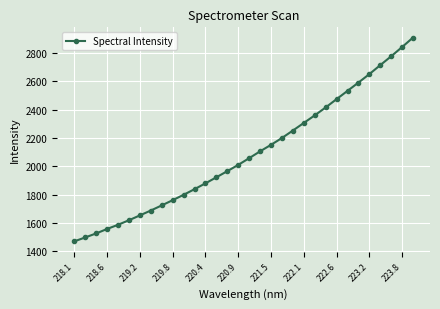

What is the minimum value shown in the chart?

1470.8